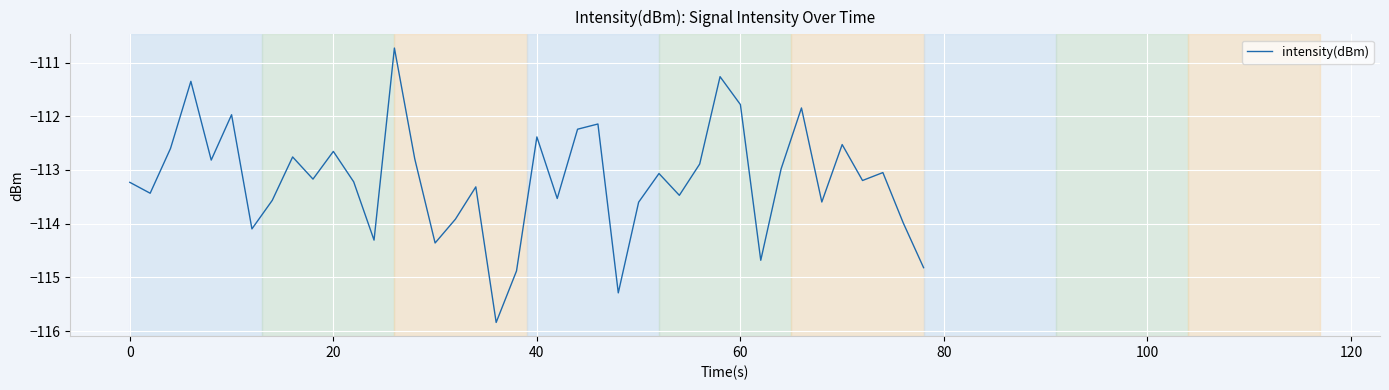

What is the difference between the maximum and minimum values?

5.1